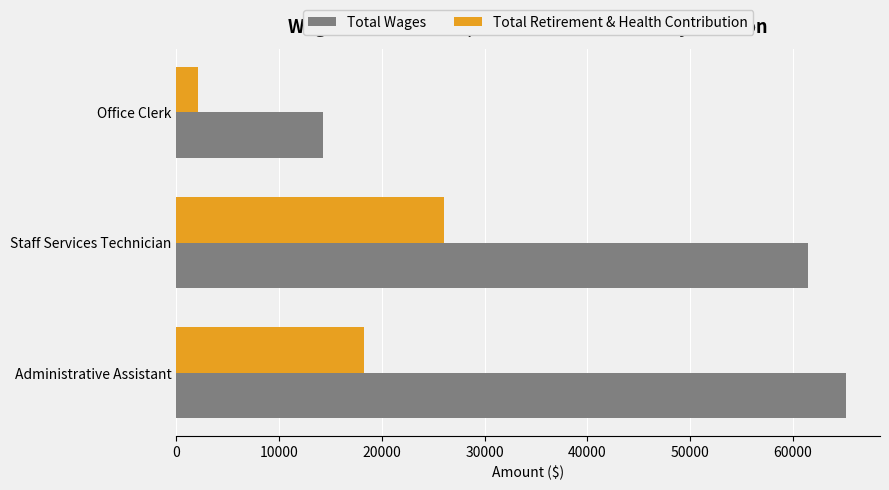

The value of Total Retirement & Health Contribution at Administrative Assistant is 18226. True or false?

True